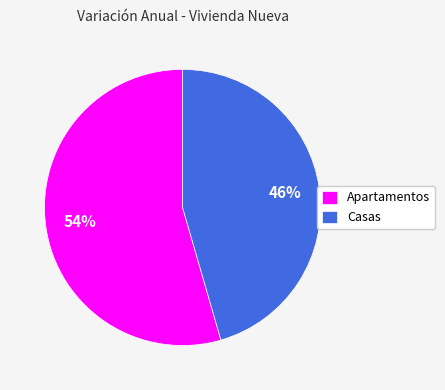

What percentage is the Casas slice, to the nearest percent?

46%